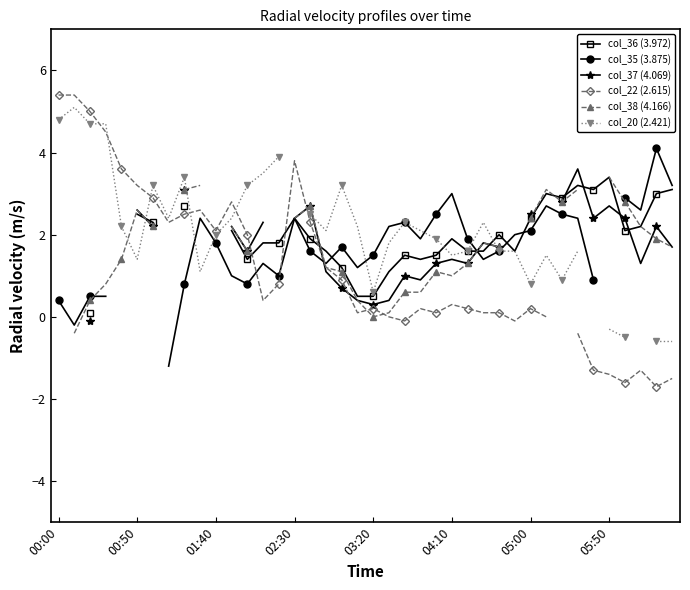

What is the sum of the col_35 (3.875) values at 38 and 27?

5.5